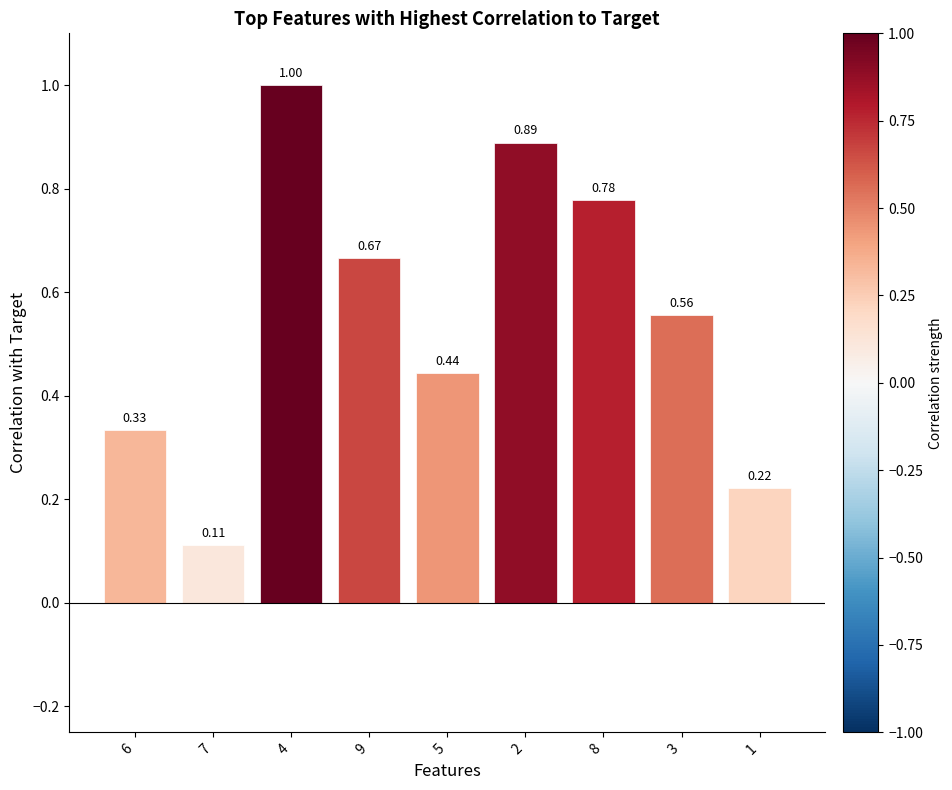

Does the chart contain any negative values?

No